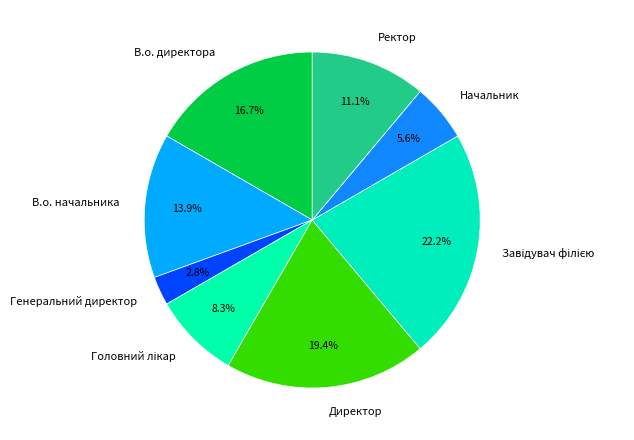

How many slices are in this pie chart?

8